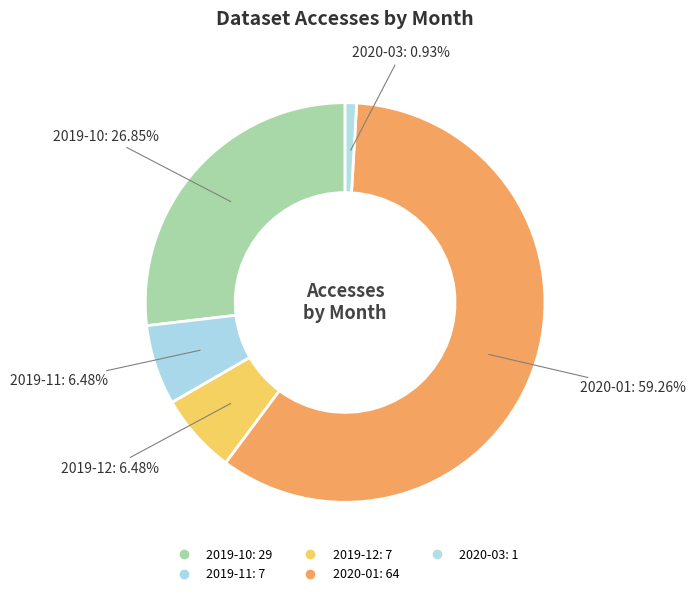

Which category accounts for the majority?

2020-01